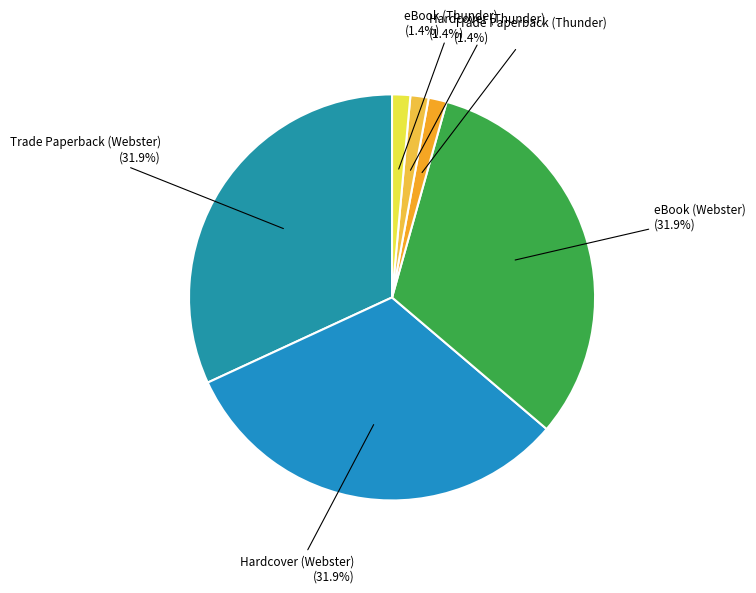

True or false: eBook (Thunder) accounts for 11% of the total.

False